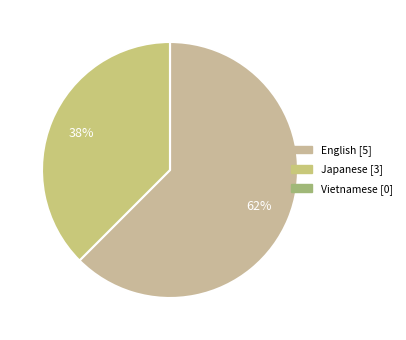

What percentage is NOT represented by Vietnamese?

100.0%